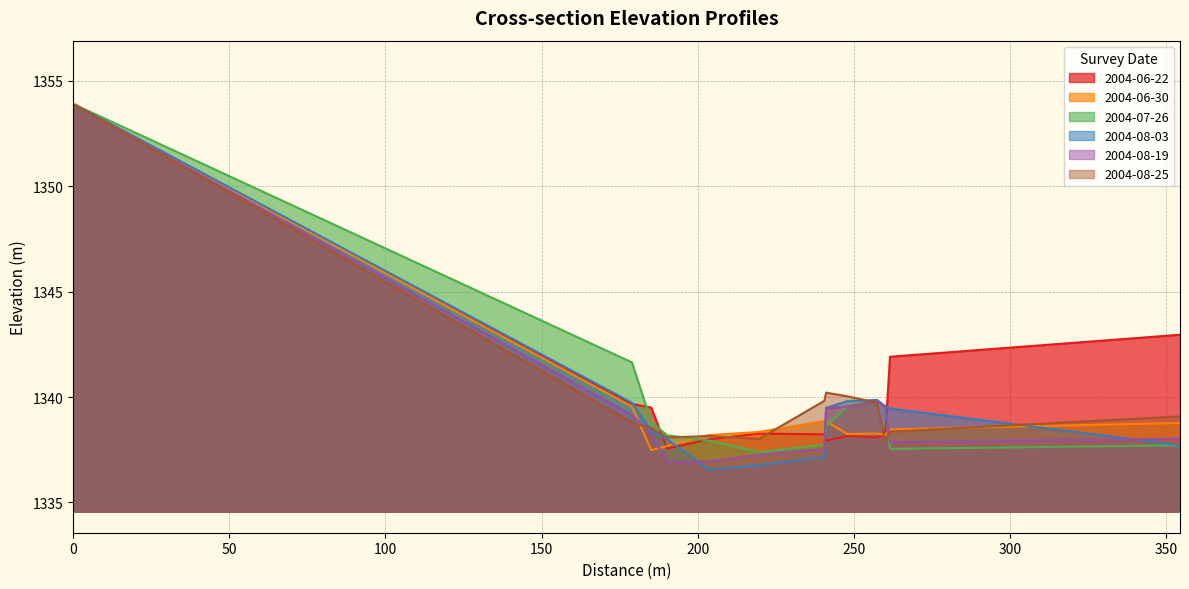

What is the value of the 2004-08-03 point at the 13th from the left?

1337.7